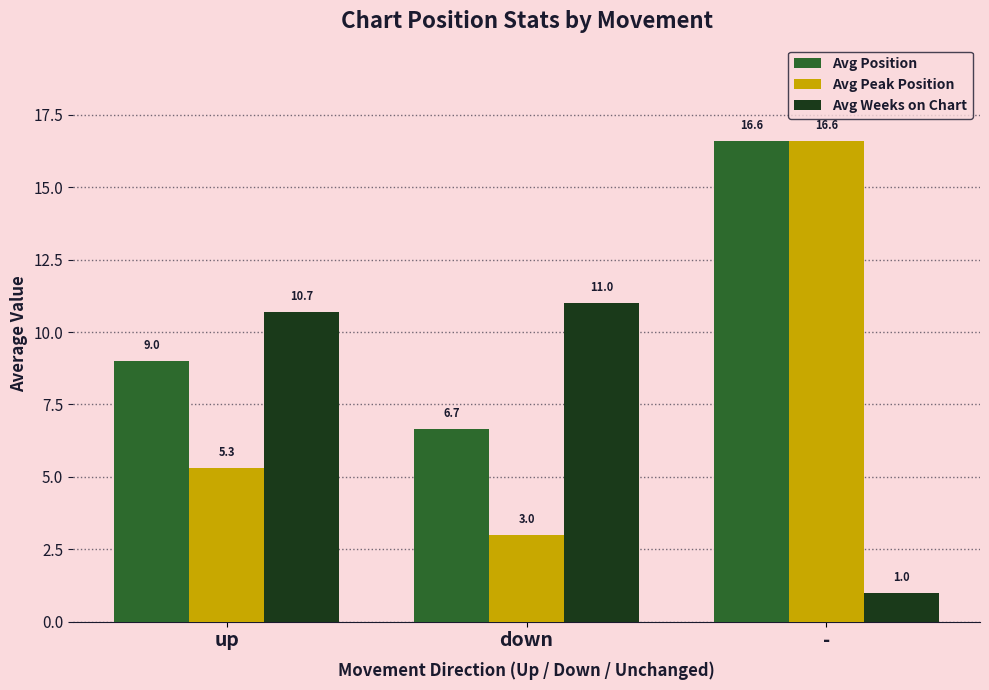

List the labels in order of Avg Weeks on Chart value, smallest first.

-, up, down